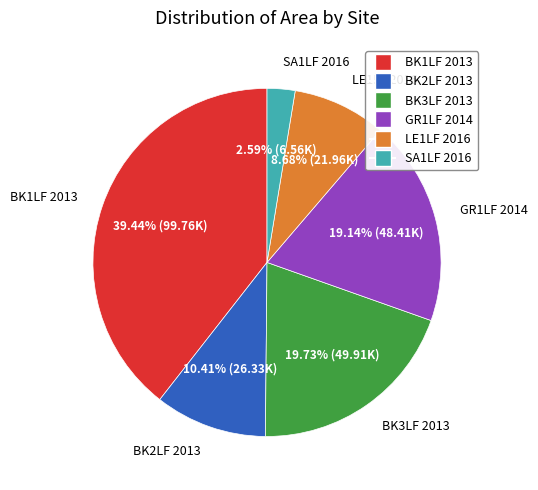

Which has a higher value, BK2LF 2013 or BK1LF 2013?

BK1LF 2013